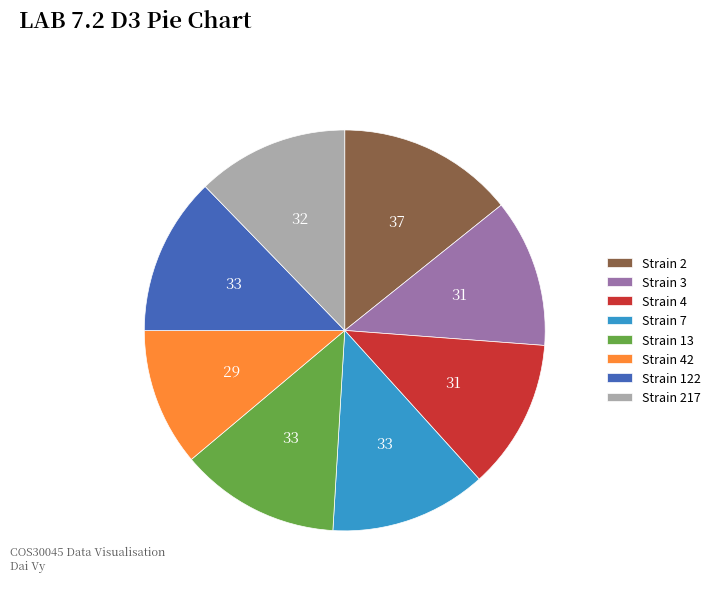

What is the ratio of the value at Strain 13 to the value at Strain 217?

1.1